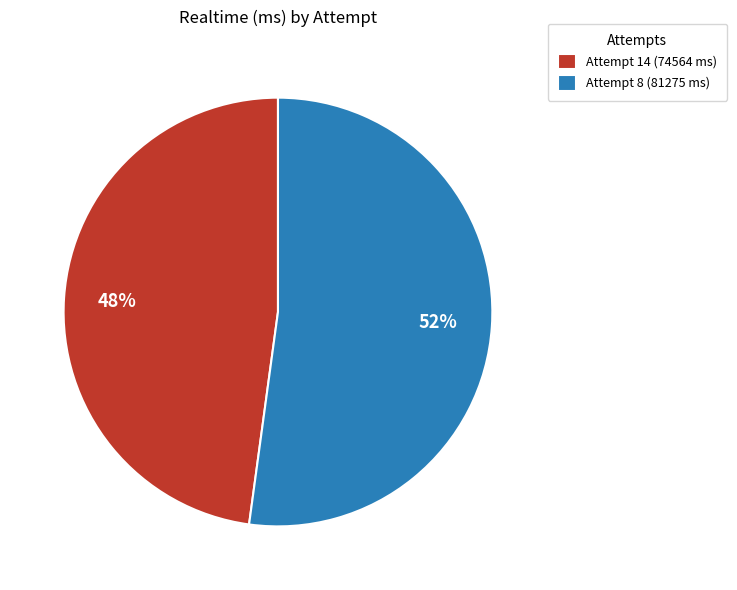

How many segments does this pie chart have?

2